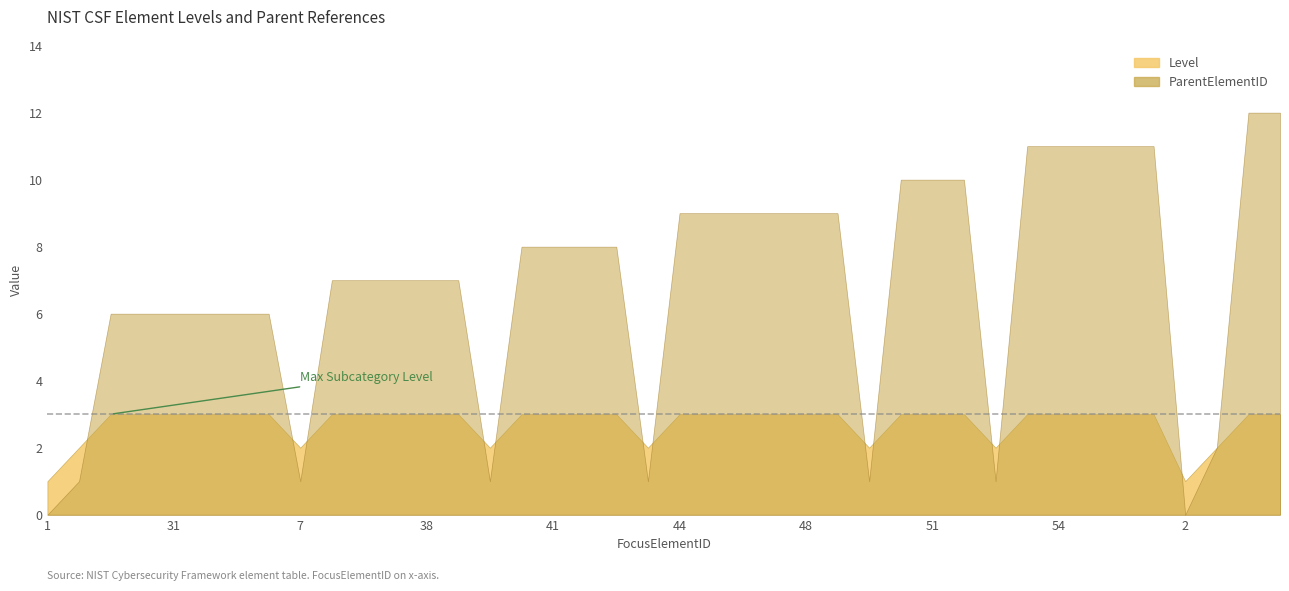

What is the difference between the highest and lowest values at 46?

6